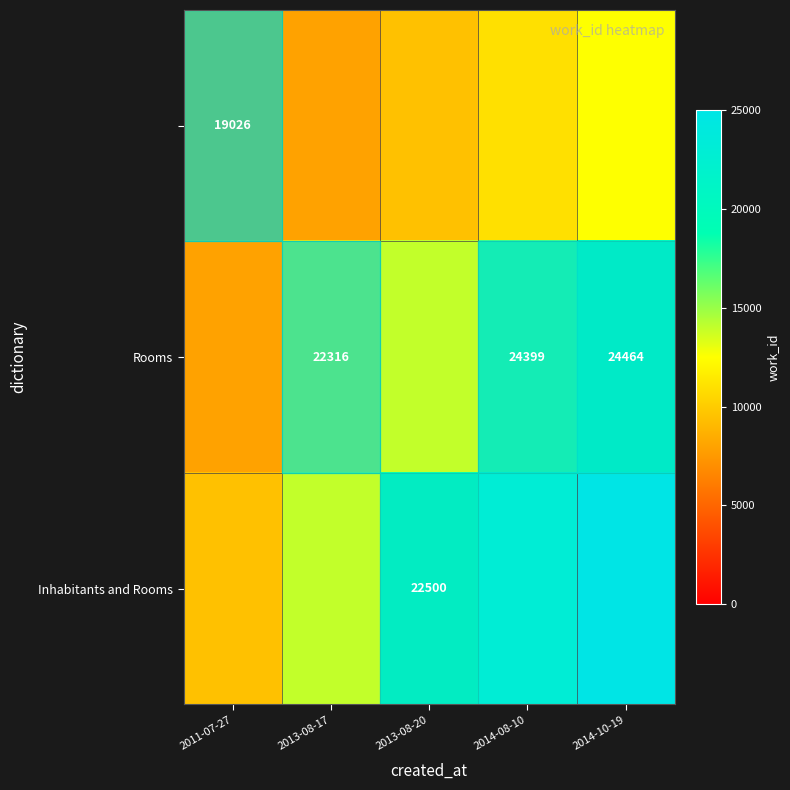

Which has a higher value, 2013-08-20 or 2013-08-17?

2013-08-20